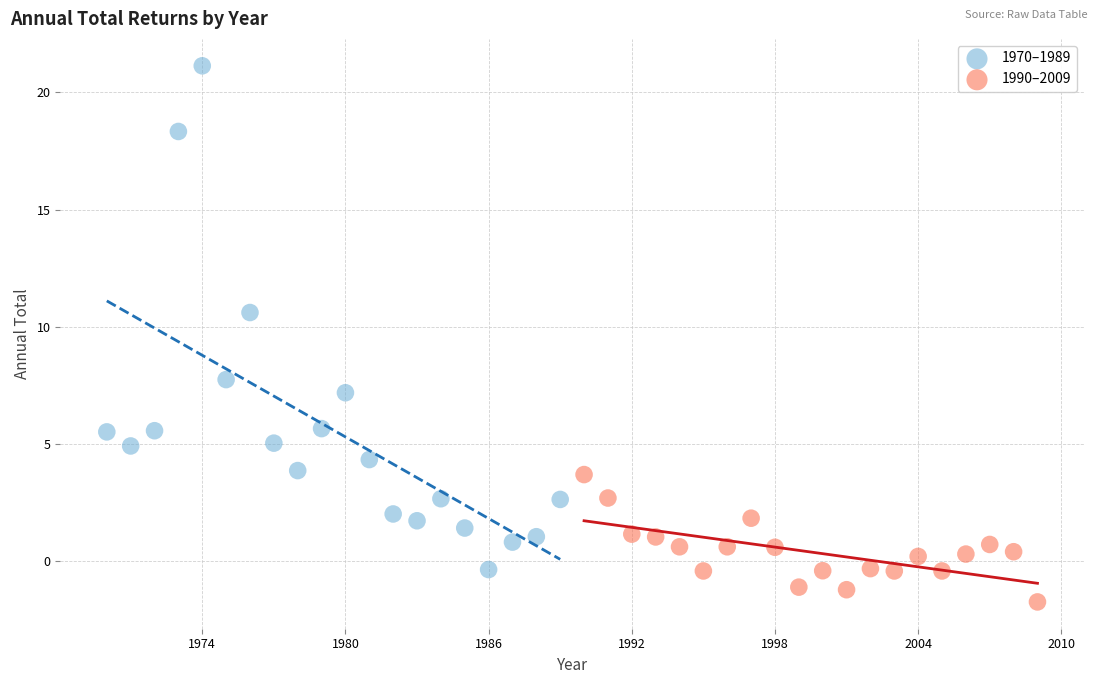

Which series has the largest Y range (max minus min)?

1970–1989